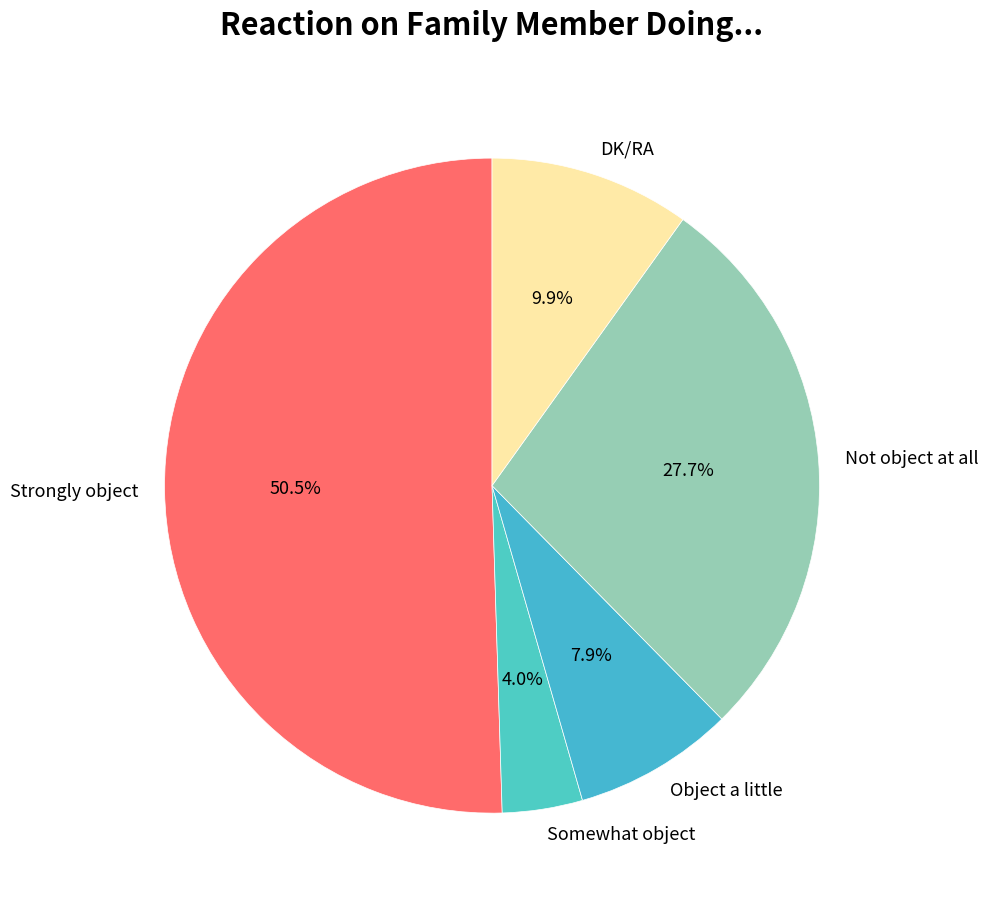

Do DK/RA and Object a little together represent more than half of the pie?

No